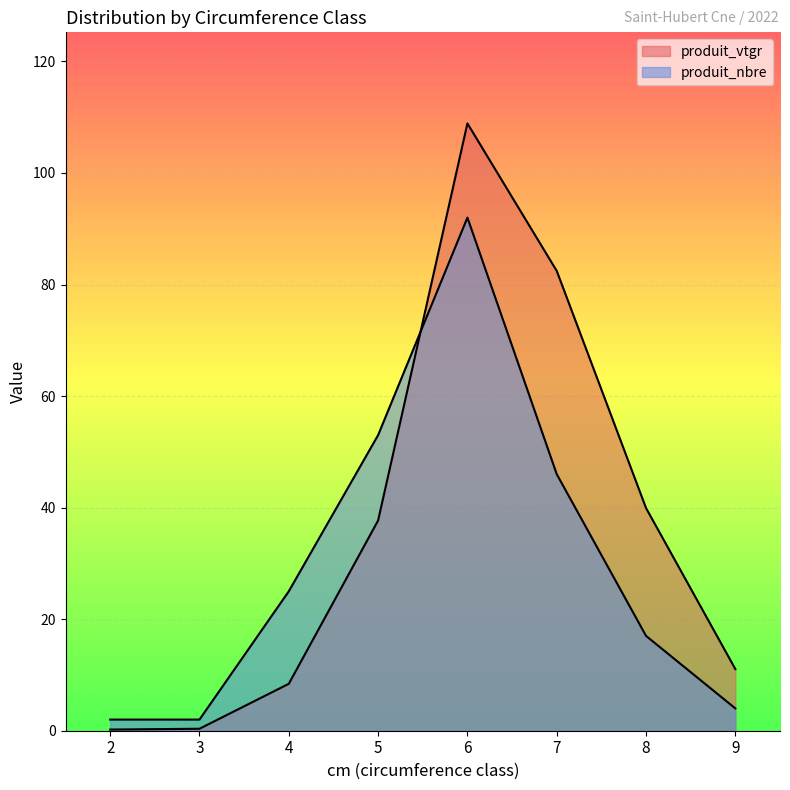

Count the number of categories in the chart.

8